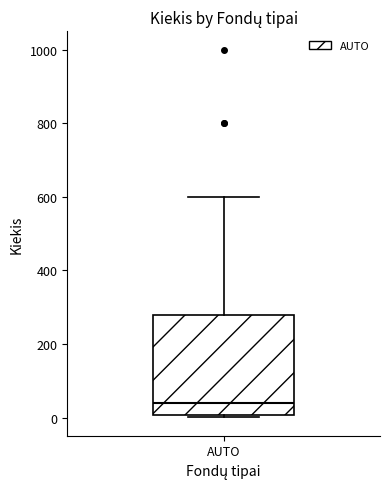

Read this box plot against the y-axis: the position of the median line, the range covered by the box, and the ends of both whiskers. The values are not printed on the chart, so give them approximately, as read against the axis.

median 40, box 0 to 280, whiskers 0 (just below the box's lower edge) to 600